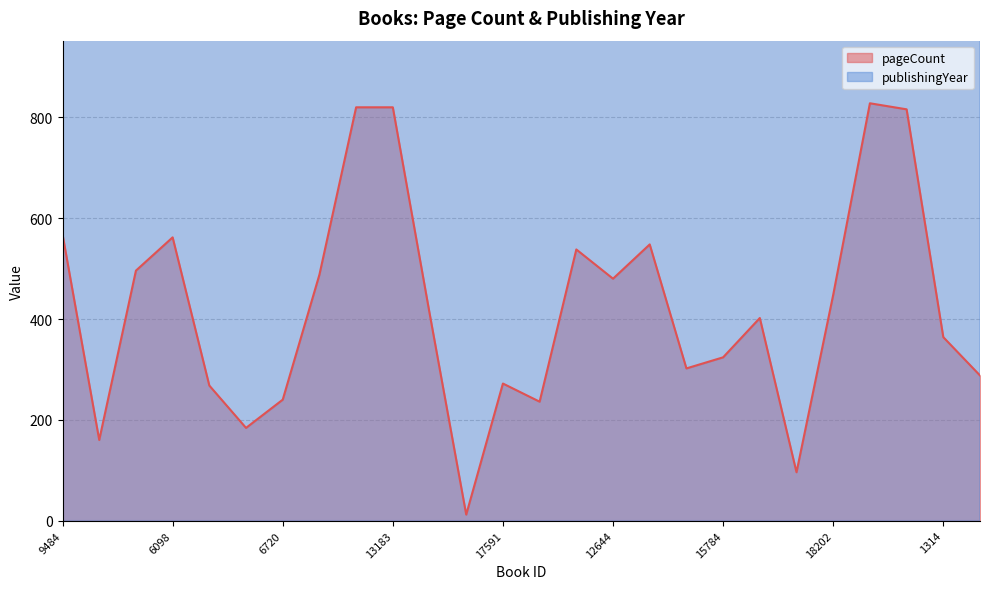

The pageCount series shows 4 at 6991. True or false?

False